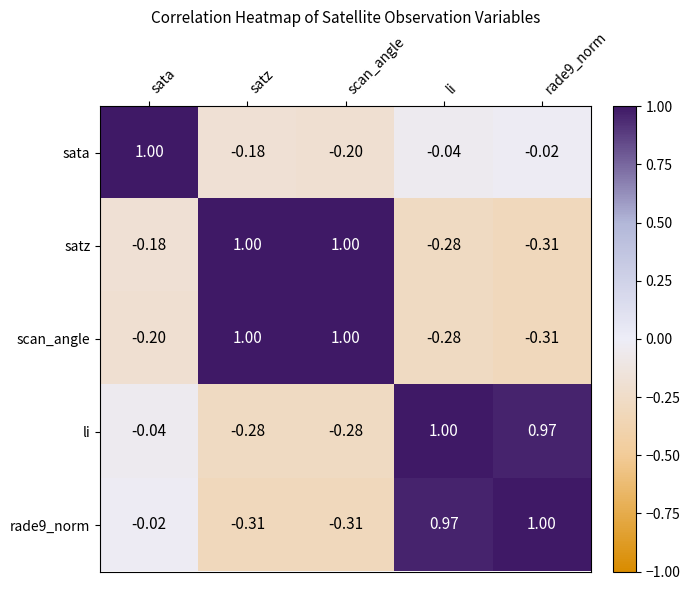

At which category is the sum across all series the highest?

li